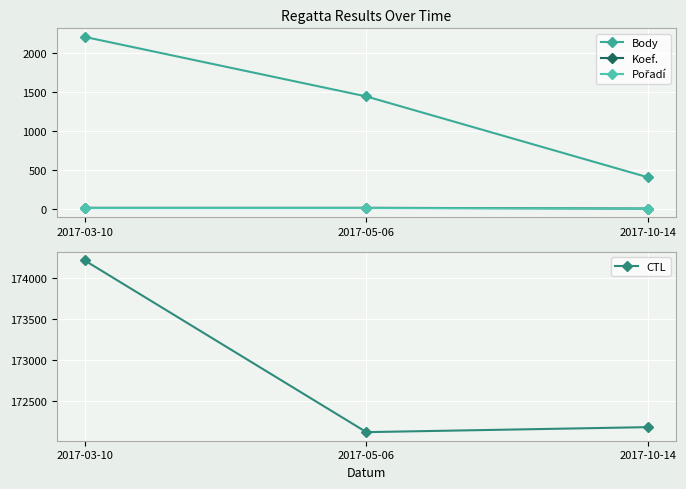

Reading left to right, transcribe all the data shown in this chart.

Body: 2017-03-10=2204	2017-05-06=1440	2017-10-14=402
Koef.: 2017-03-10=11	2017-05-06=11	2017-10-14=1
Pořadí: 2017-03-10=7	2017-05-06=7	2017-10-14=1
CTL: 2017-03-10=174209	2017-05-06=172115	2017-10-14=172176